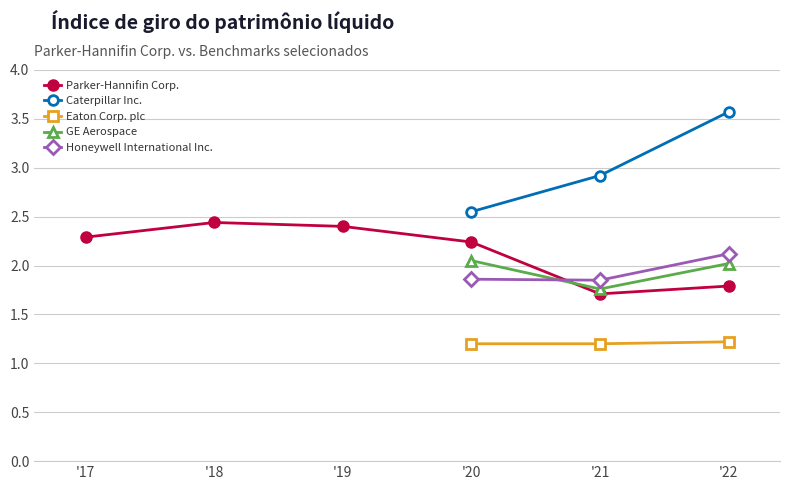

In Parker-Hannifin Corp., how many points are higher than both neighbors (excluding endpoints)?

1